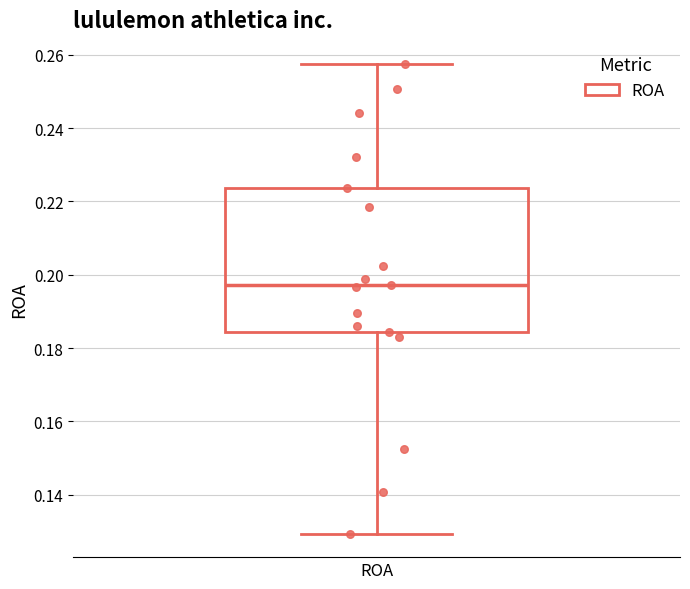

Read this box plot against the y-axis: the position of the median line, the range covered by the box, and the ends of both whiskers. The values are not printed on the chart, so give them approximately, as read against the axis.

median 0.198, box 0.184 to 0.224, whiskers 0.130 to 0.258